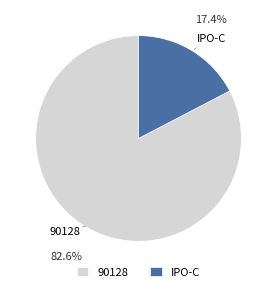

Which has a higher value, IPO-C or 90128?

90128